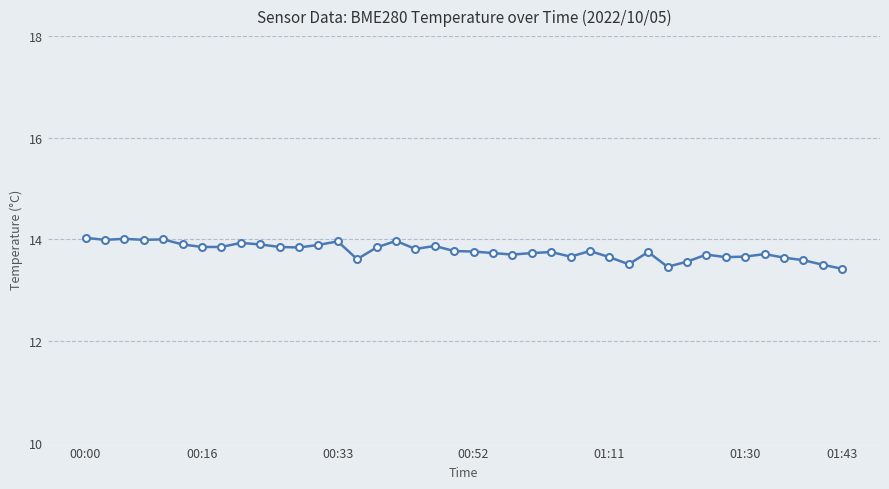

What is the sum of all values?

550.8